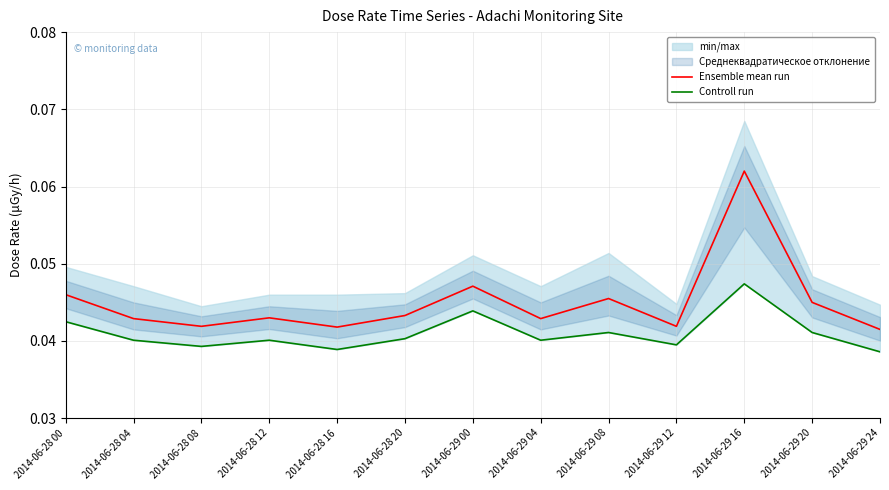

What position from the left is 2014-06-29 08?

9